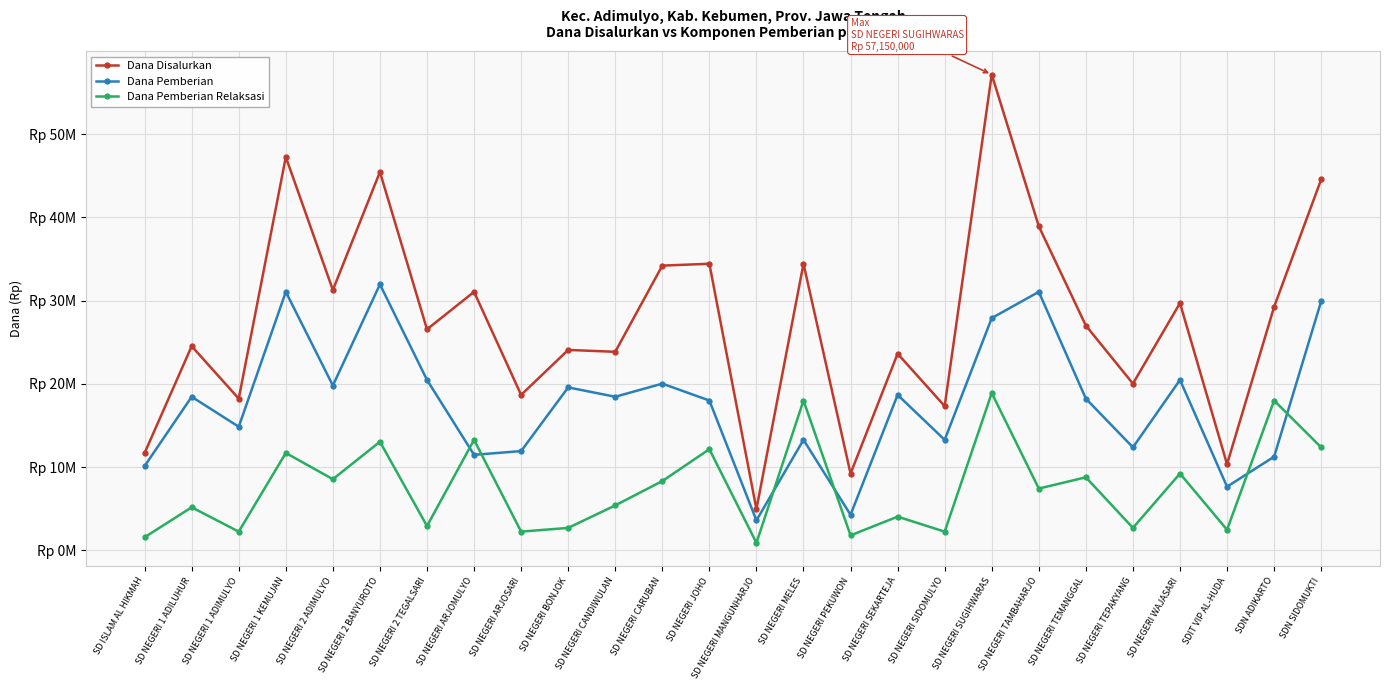

Where is Dana Pemberian nearest to the value 17775000?

SD NEGERI JOHO